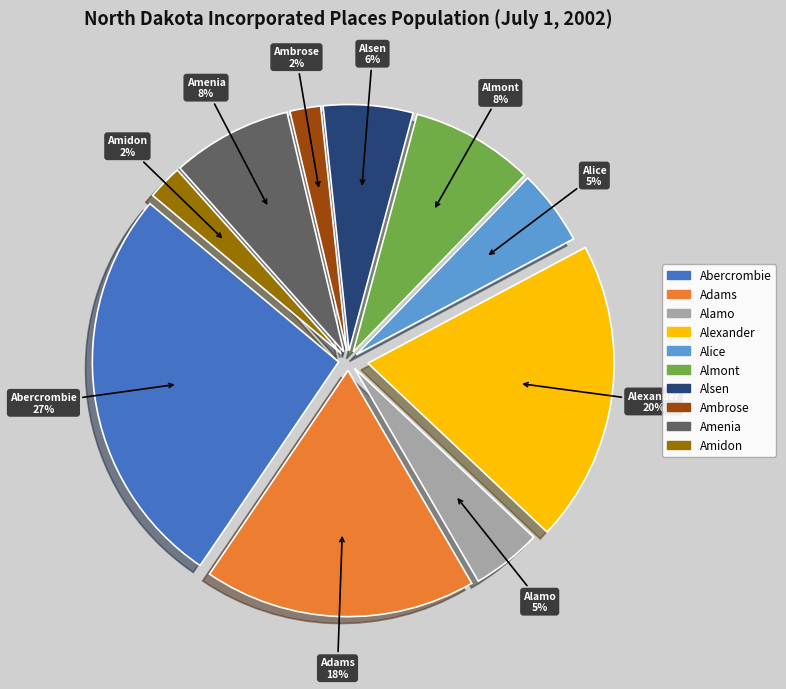

Which has a higher value, Alexander or Adams?

Alexander